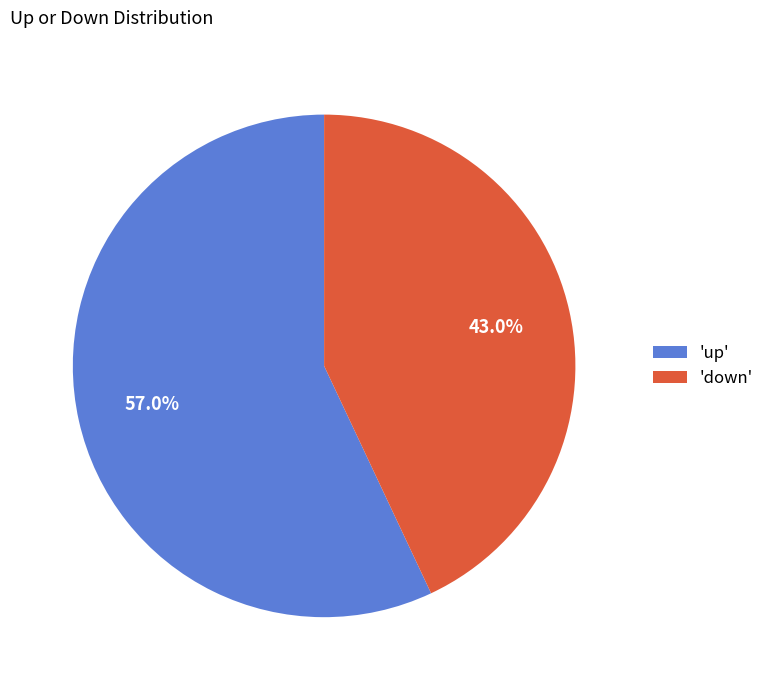

Approximately how many times larger is the value at 'down' compared to 'up'?

0.8